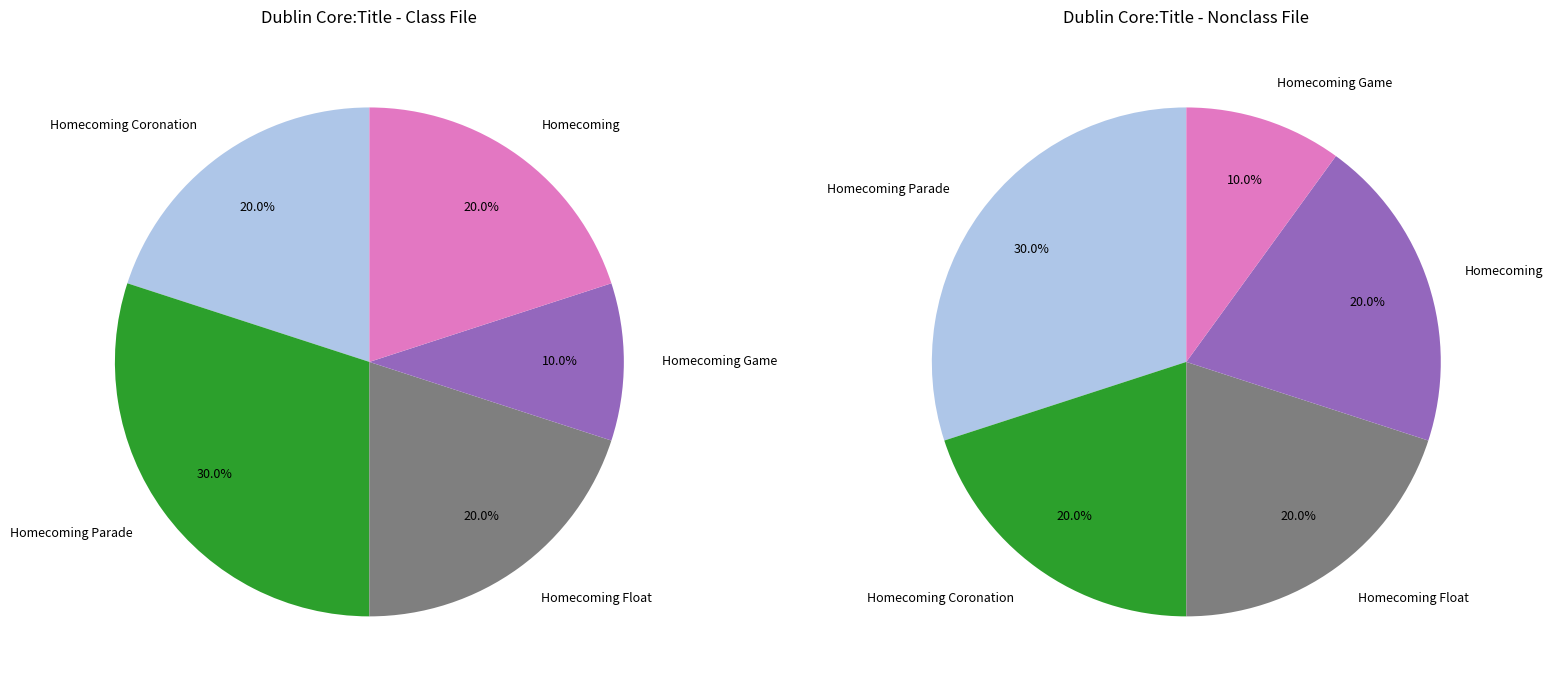

Which slice is the smallest?

Homecoming Game